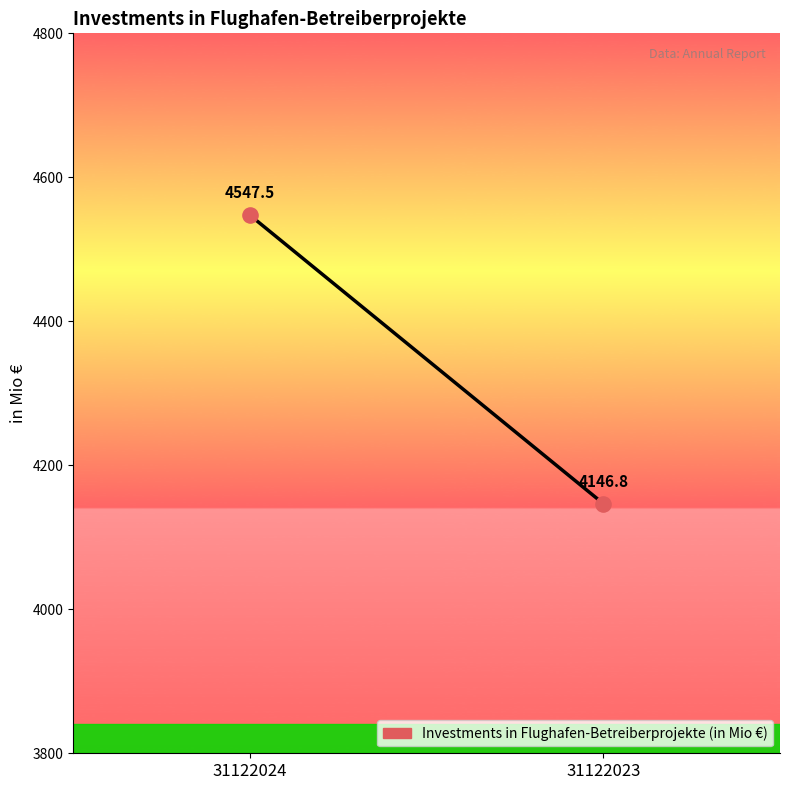

What Y value in the scatter plot is closest to 4347?

4146.8